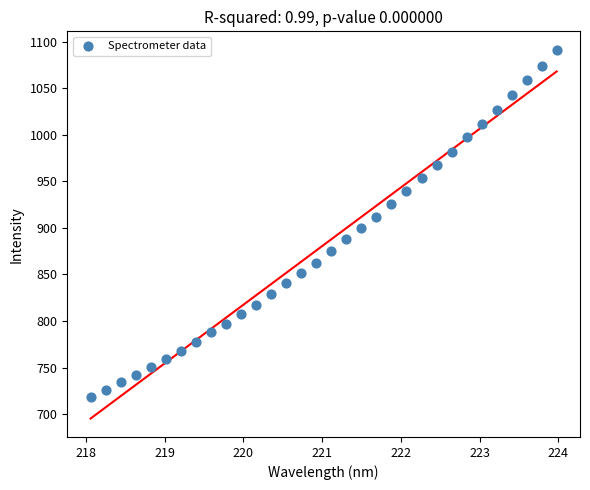

What is the range of Y values (max minus min)?

373.4